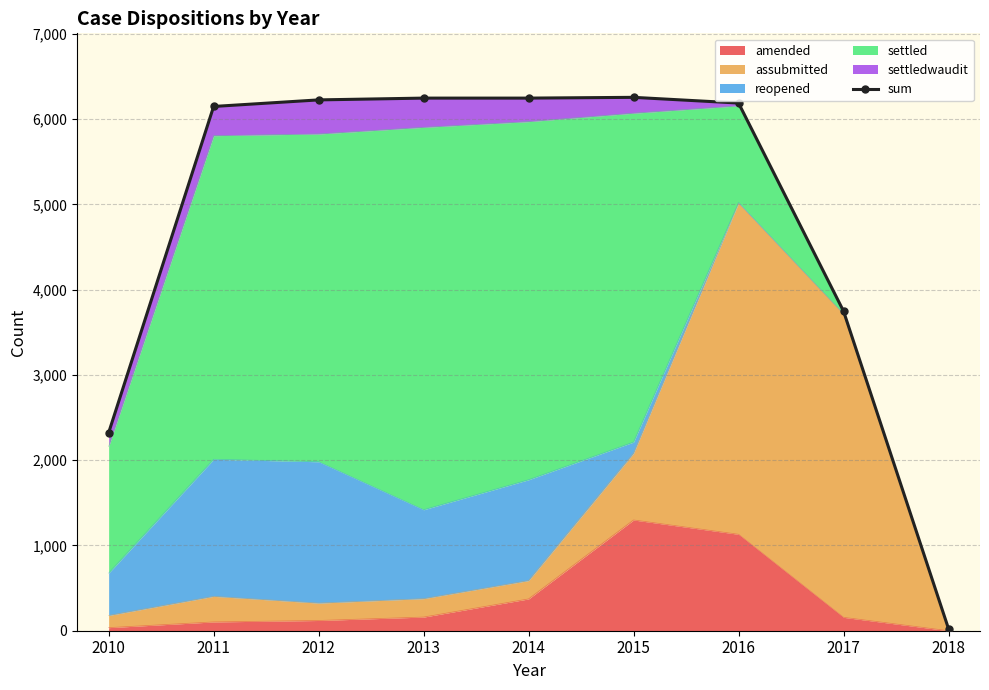

Reading left to right, list all the values displayed in this chart.

2323	6150	6227	6248	6248	6257	6190	3749	24